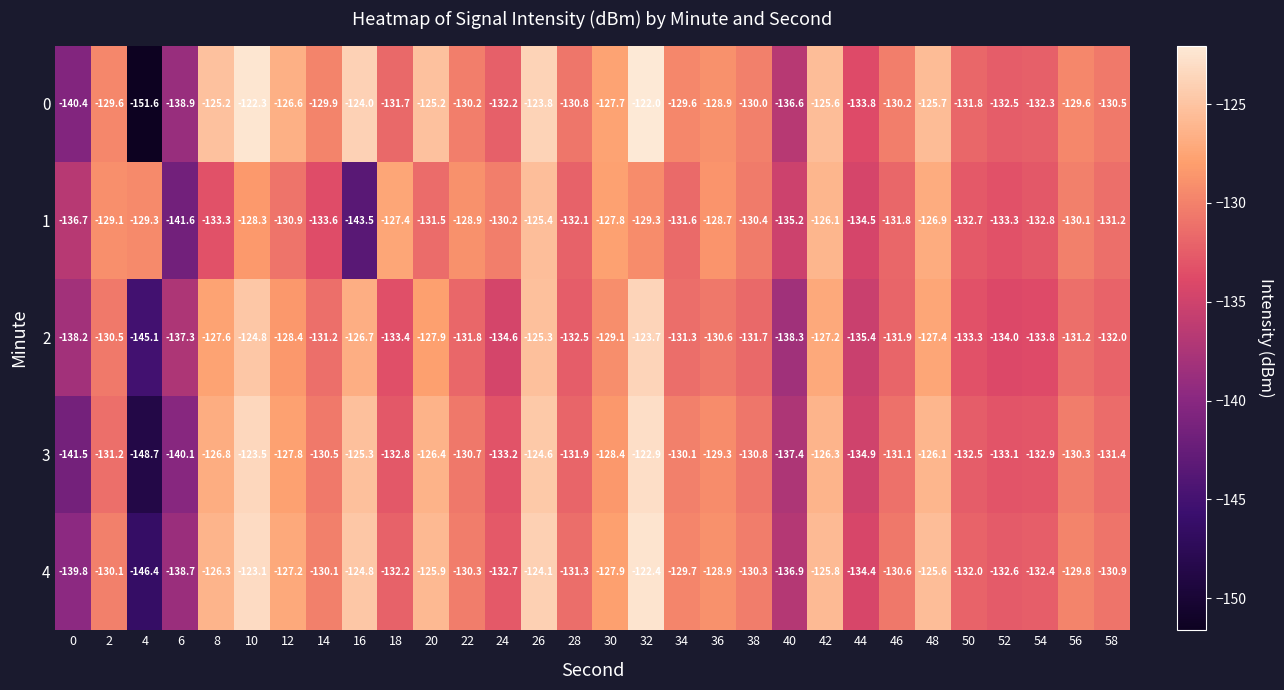

Is it true that 1 equals -89.7 at 22?

False